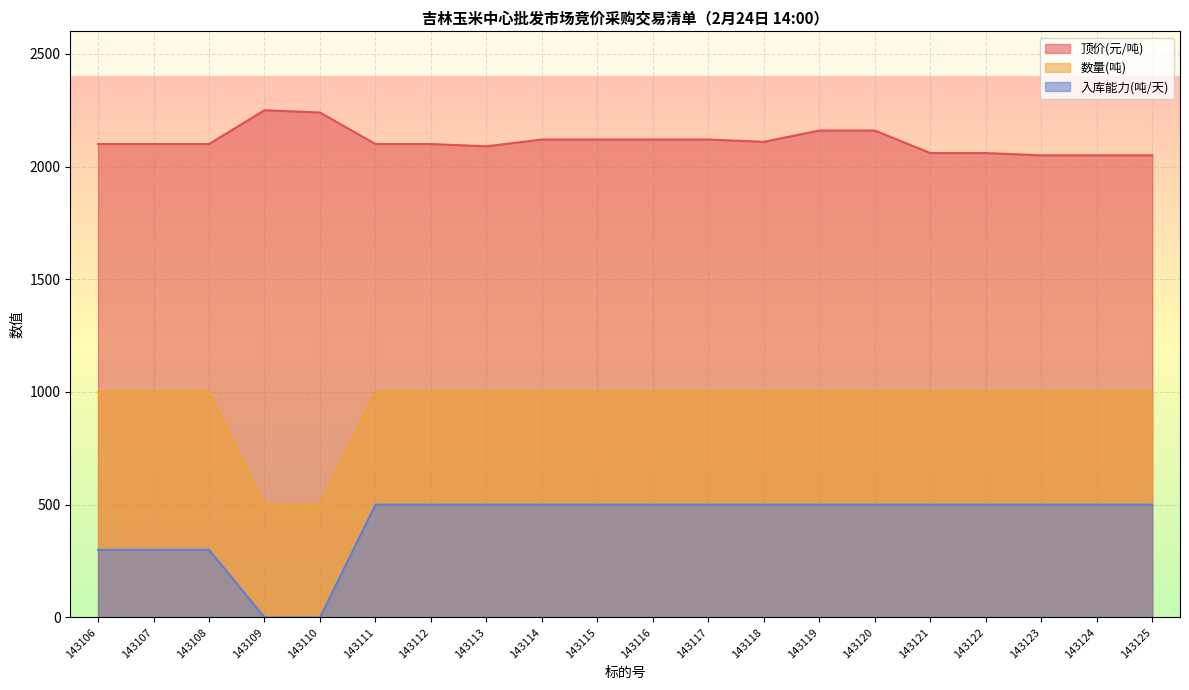

Does the chart display data point markers on the line(s)?

No